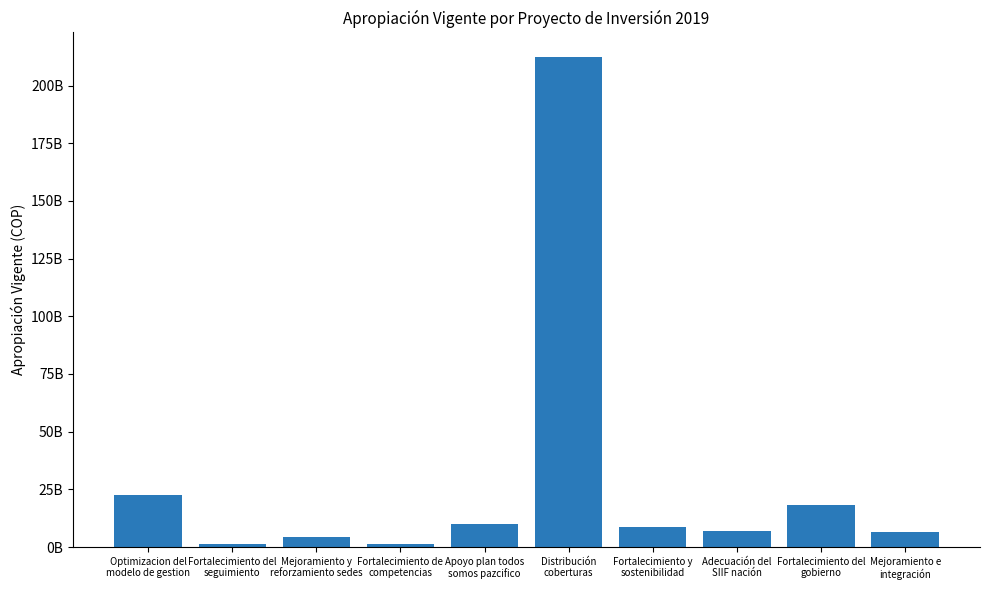

What is the difference between the maximum and second lowest values?

211106533979